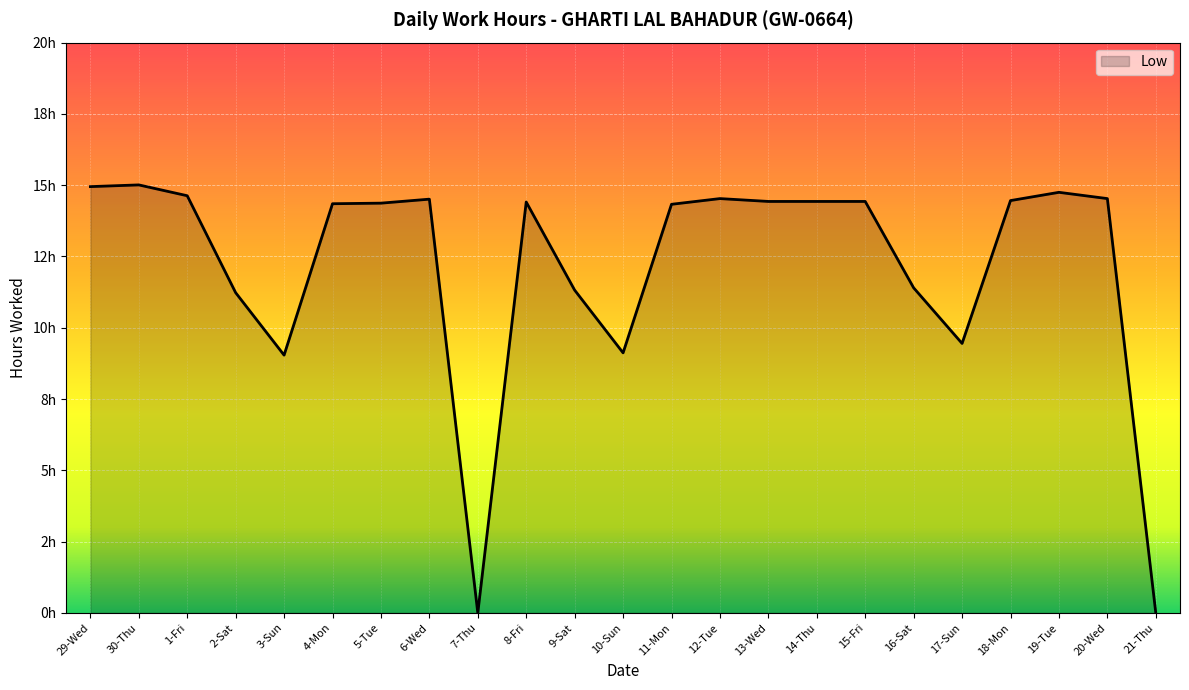

How many points are lower than both their immediate neighbors (excluding endpoints)?

4